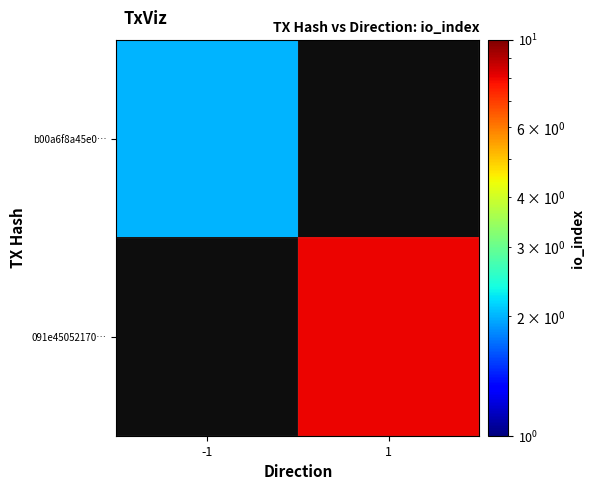

Rank the categories by 091e45052170… value from highest to lowest.

-1, 1